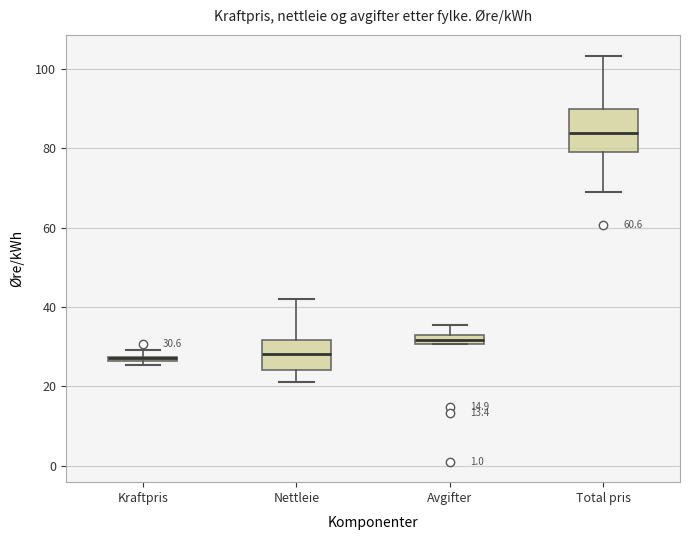

Comparing the boxes themselves (not the whiskers), which one is the tallest?

Total pris